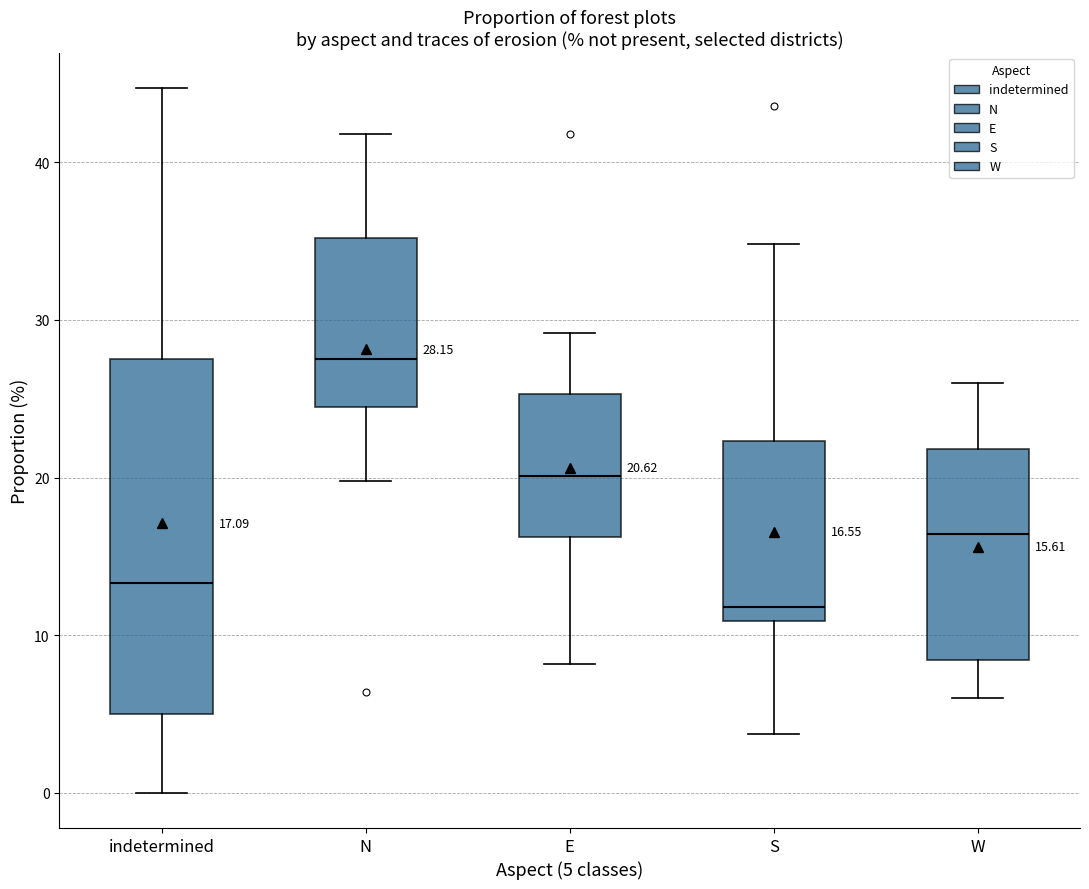

Comparing the boxes themselves (not the whiskers), which one is the tallest?

indetermined